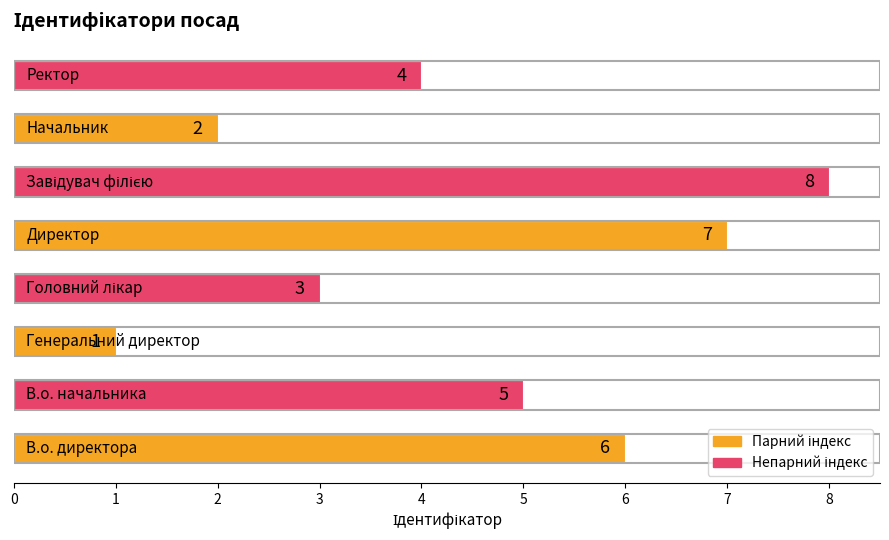

What is the greatest value displayed?

8